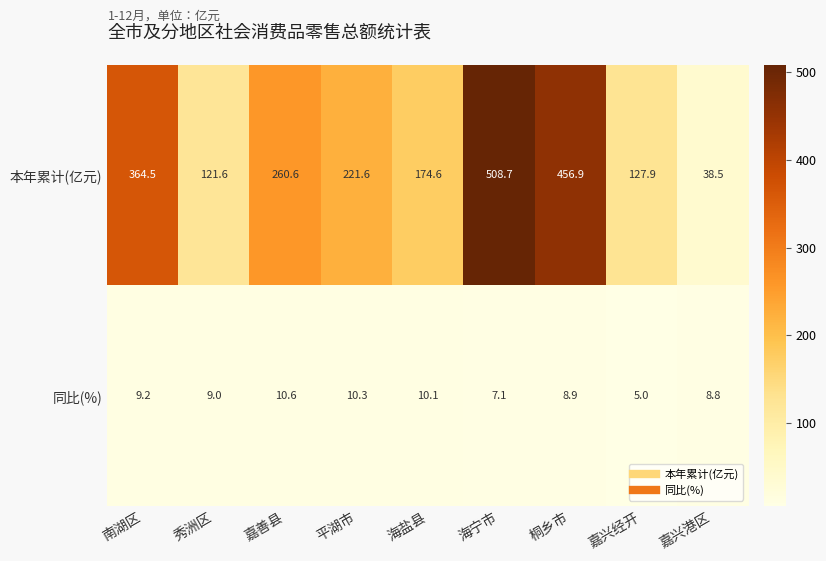

List the series in order of their peak value, lowest first.

同比(%), 本年累计(亿元)